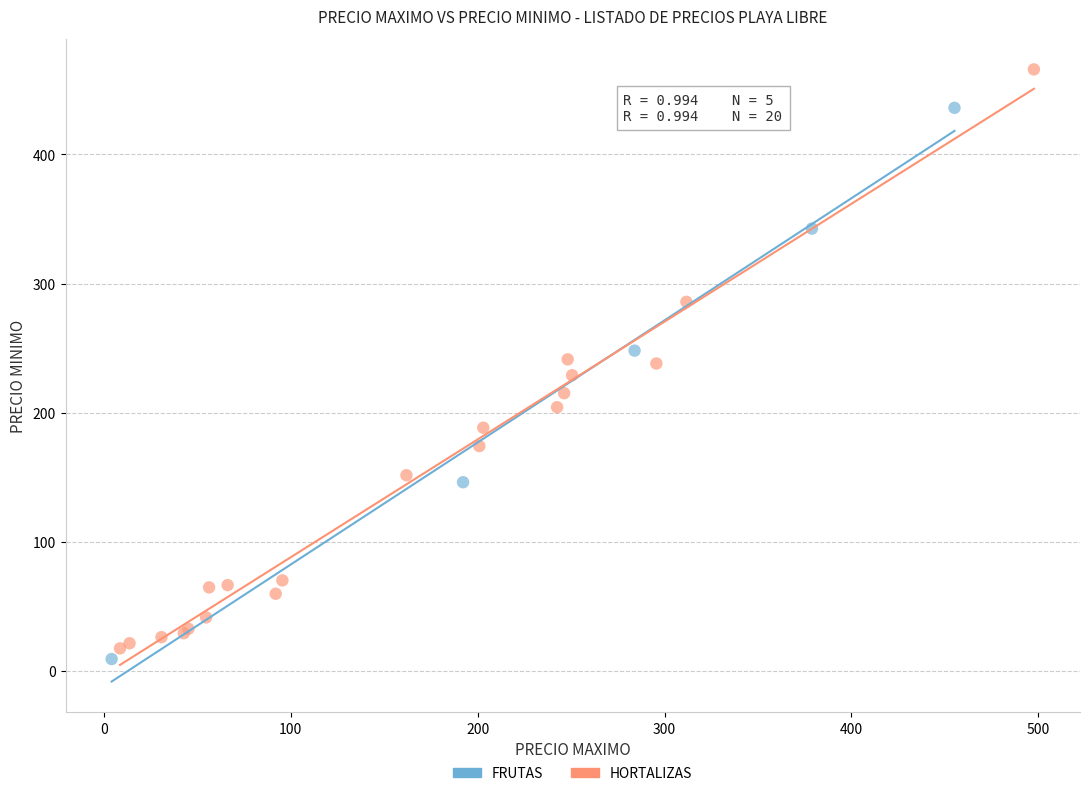

What are all the series names shown in the legend?

FRUTAS, HORTALIZAS